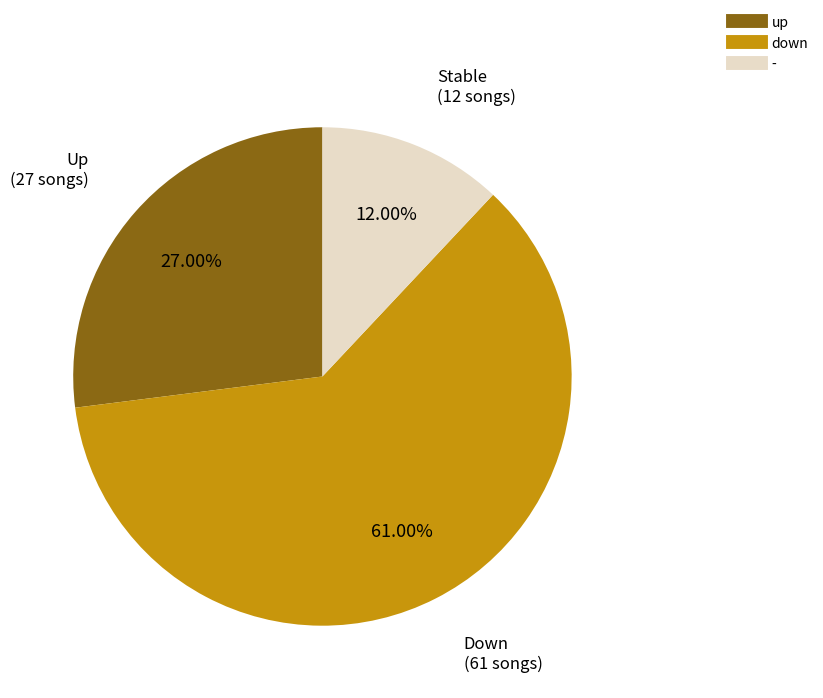

Is up the majority of the pie?

No